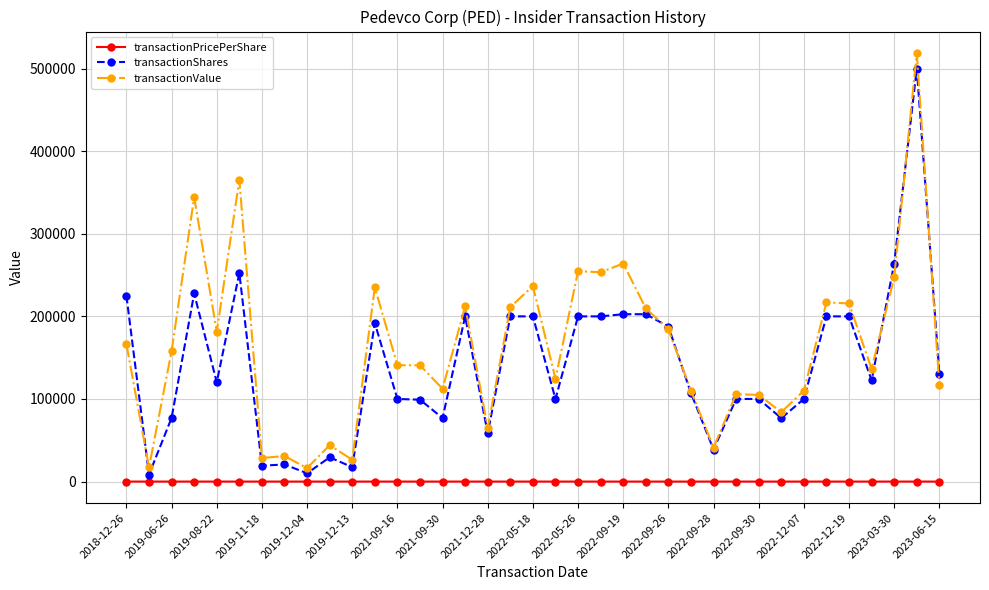

Which series has the widest spread of values?

transactionValue